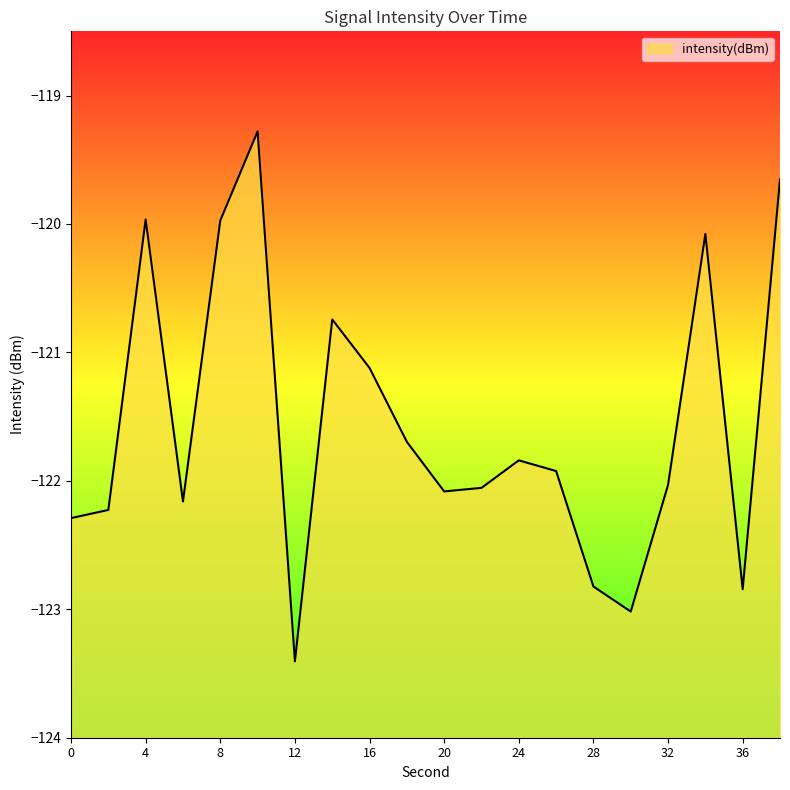

Reading left to right, list all the values displayed in this chart.

0=-122.3	2=-122.2	4=-120.0	6=-122.2	8=-120.0	10=-119.3	12=-123.4	14=-120.7	16=-121.1	18=-121.7	20=-122.1	22=-122.1	24=-121.8	26=-121.9	28=-122.8	30=-123.0	32=-122.0	34=-120.1	36=-122.8	38=-119.7